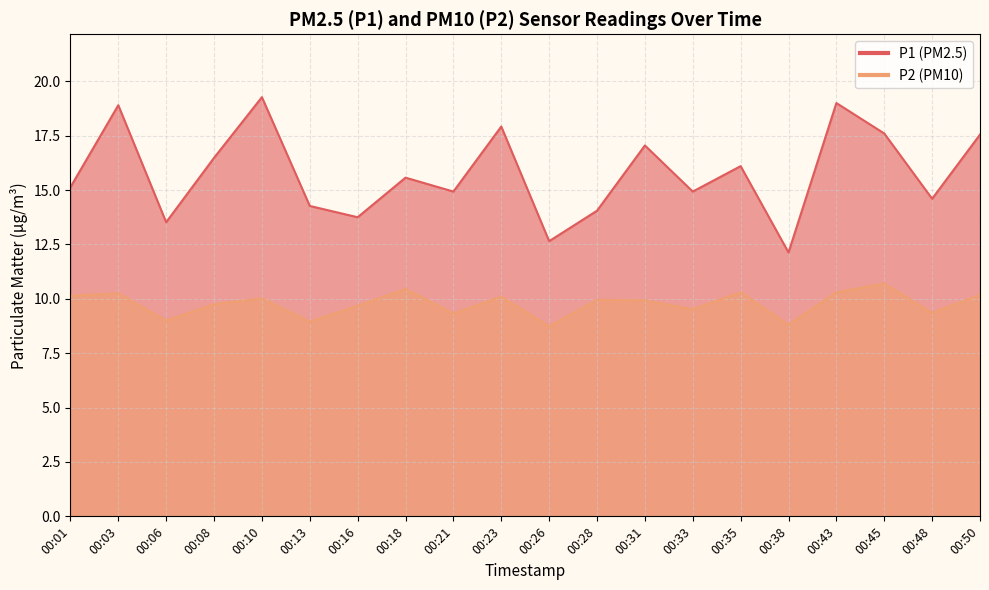

True or false: P1 and P2 cross at least once.

False